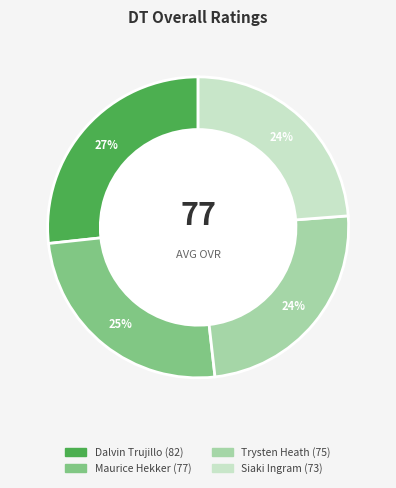

Do Maurice Hekker and Dalvin Trujillo together represent more than half of the pie?

Yes